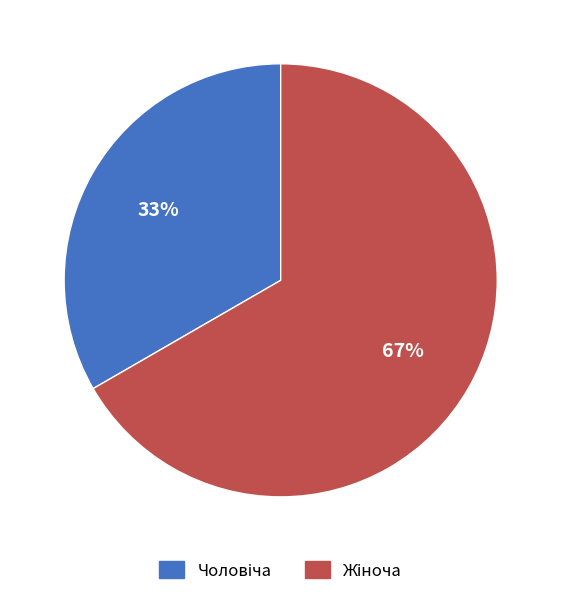

Does any single category account for the majority?

Yes